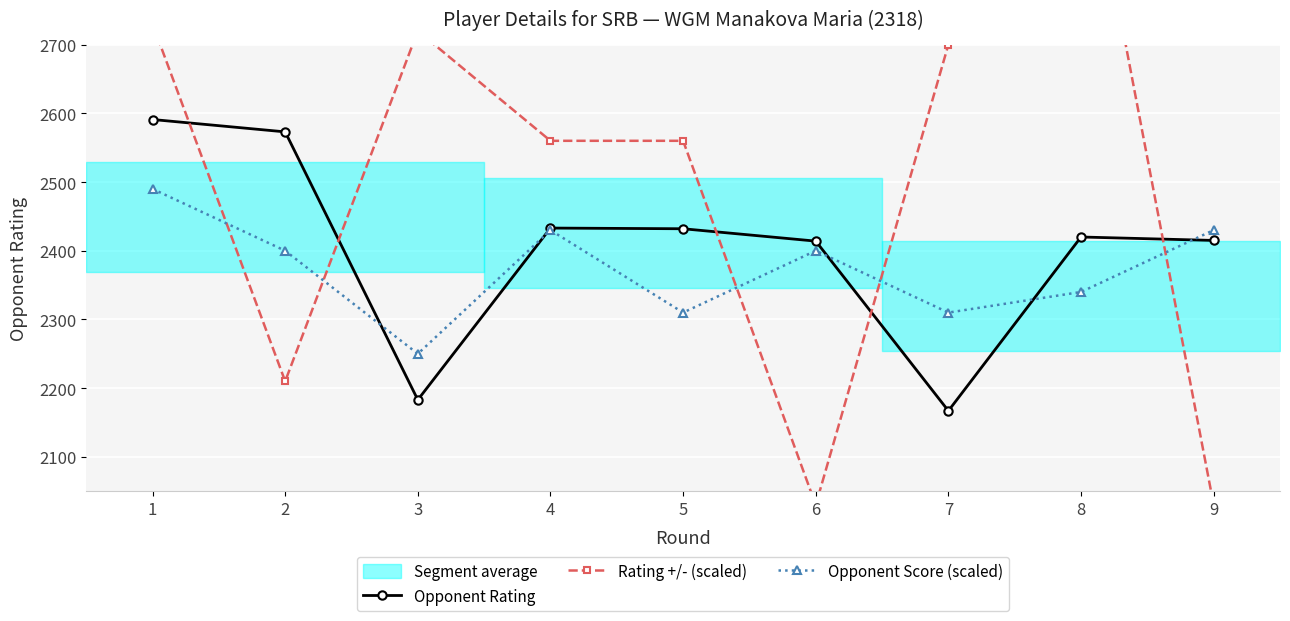

What is the maximum value shown in the chart?

3040